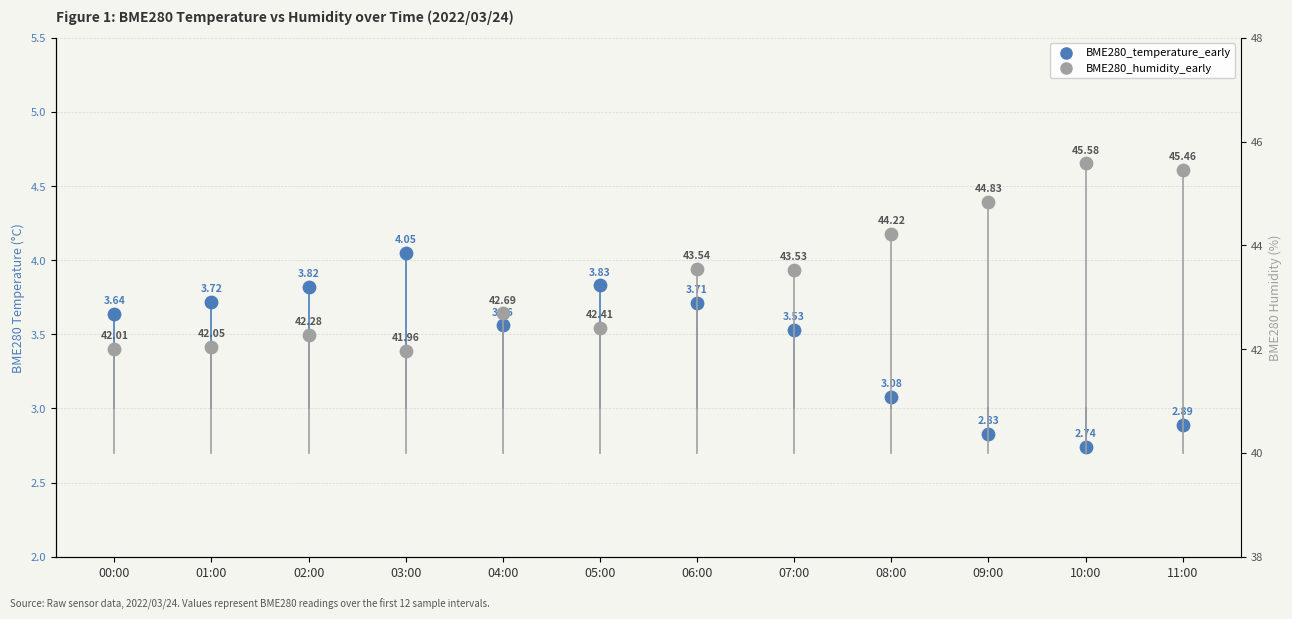

What are all the series names shown in the legend?

BME280_temperature_early, BME280_humidity_early